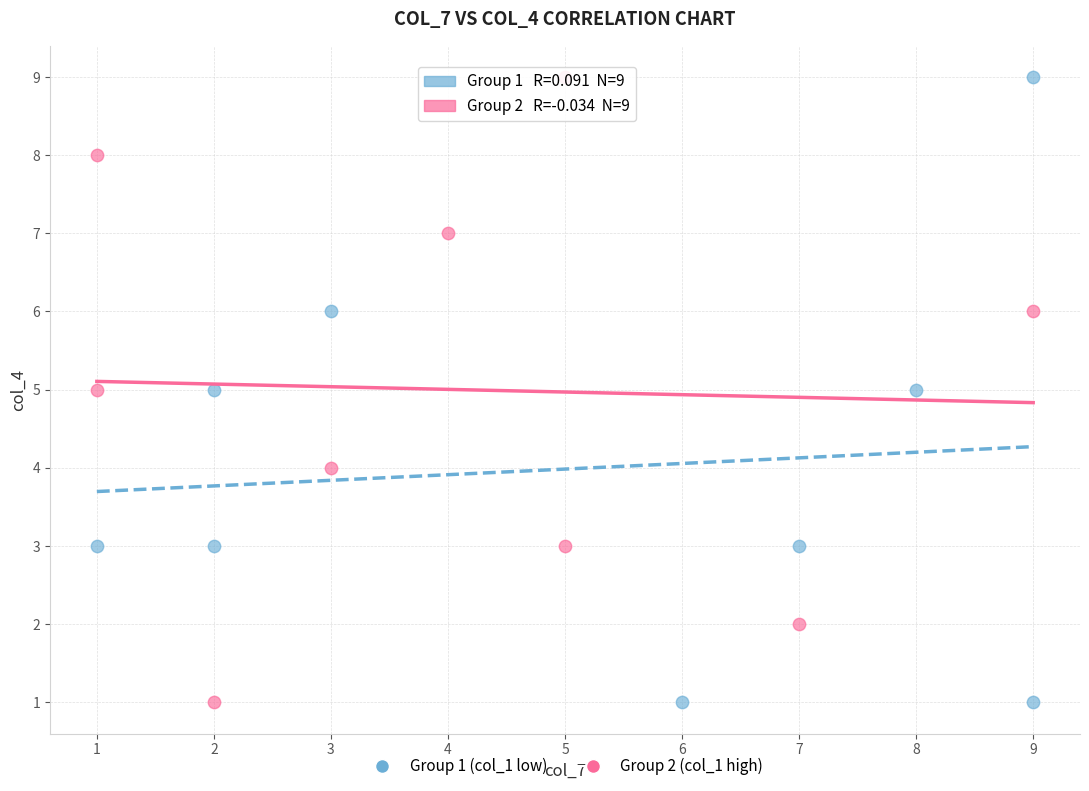

What are all the series names shown in the legend?

Group 1 (col_1 low), Group 2 (col_1 high)